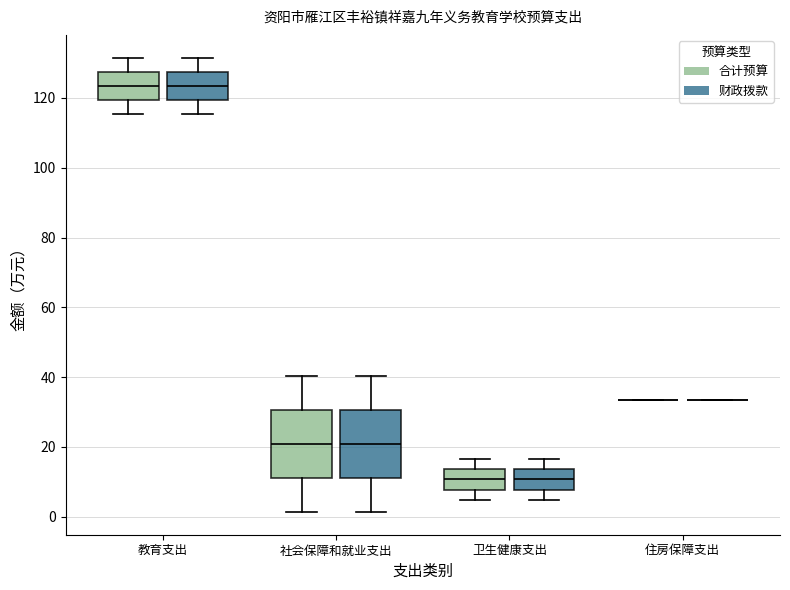

Reading left to right, read every box against the y-axis: the position of its median line, the range the box covers, and the ends of its whiskers. The values are not printed on the chart, so give them approximately, as read against the axis.

教育支出 (合计预算): median 124, box 120 to 128, whiskers 116 to 132
教育支出 (财政拨款): median 124, box 120 to 128, whiskers 116 to 132
社会保障和就业支出 (合计预算): median 20, box 12 to 30, whiskers 2 to 40
社会保障和就业支出 (财政拨款): median 20, box 12 to 30, whiskers 2 to 40
卫生健康支出 (合计预算): median 10, box 8 to 14, whiskers 4 to 16
卫生健康支出 (财政拨款): median 10, box 8 to 14, whiskers 4 to 16
住房保障支出 (合计预算): box collapsed to a line at 34, whiskers 34 to 34
住房保障支出 (财政拨款): box collapsed to a line at 34, whiskers 34 to 34